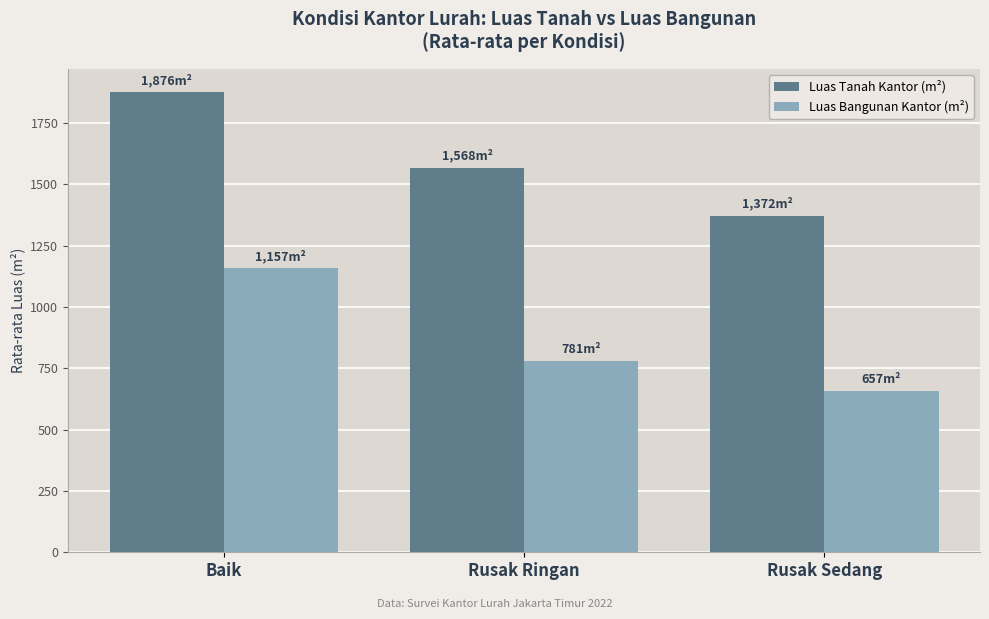

What is the sum of all Luas Tanah Kantor (m²) values?

4816